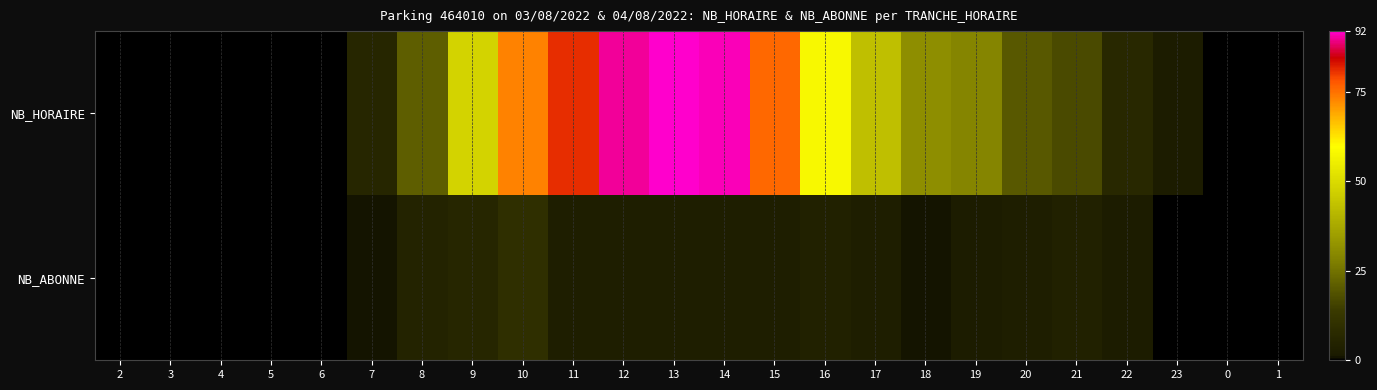

Which series has the largest range (max minus min)?

NB_HORAIRE